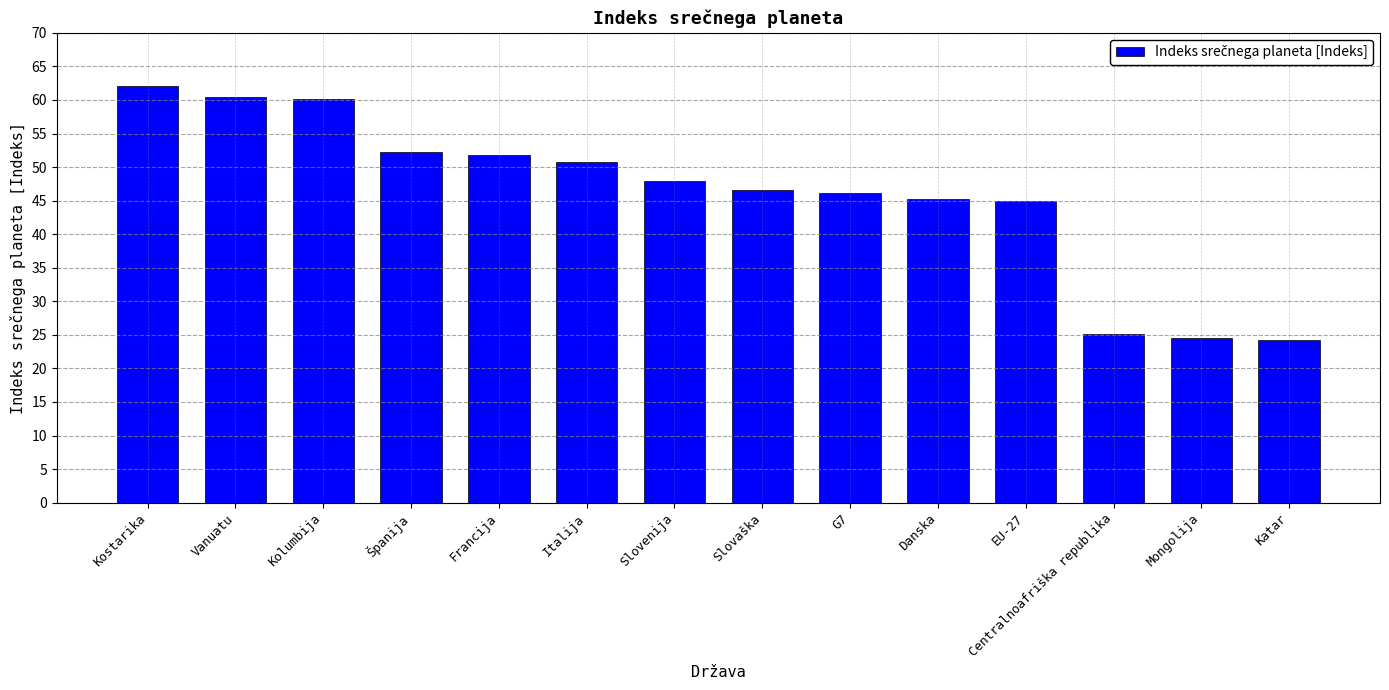

What is the difference between the maximum and minimum values?

37.8